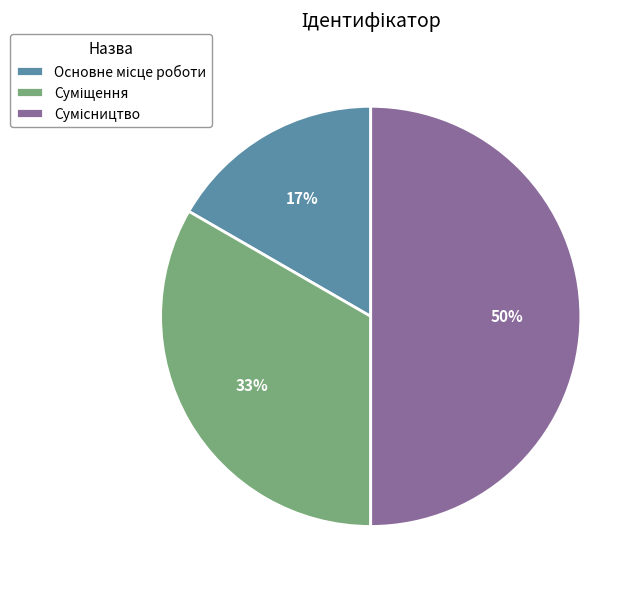

To the nearest percent, what is the average slice percentage?

33%